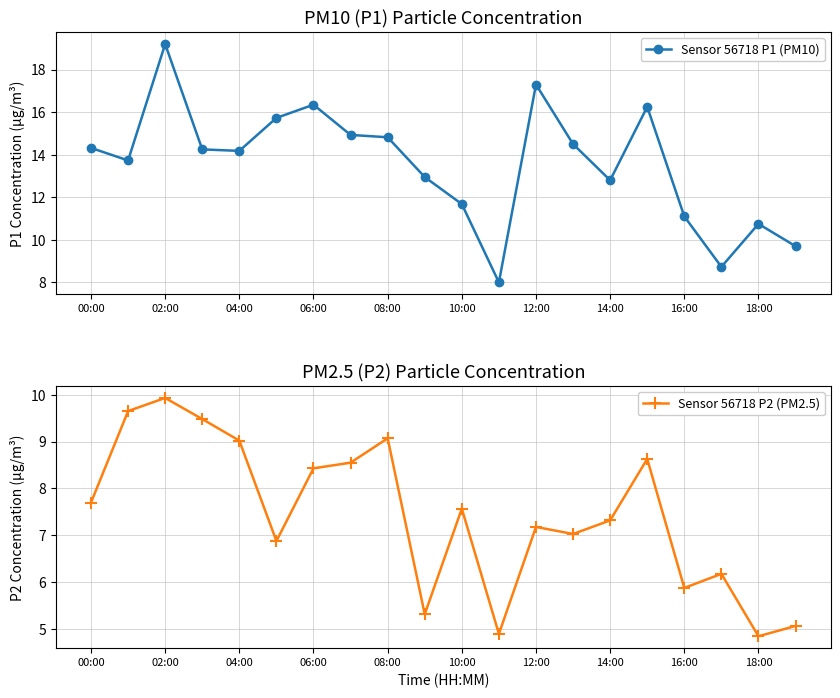

At which label does Sensor 56718 P1 (PM10) reach its peak?

02:00